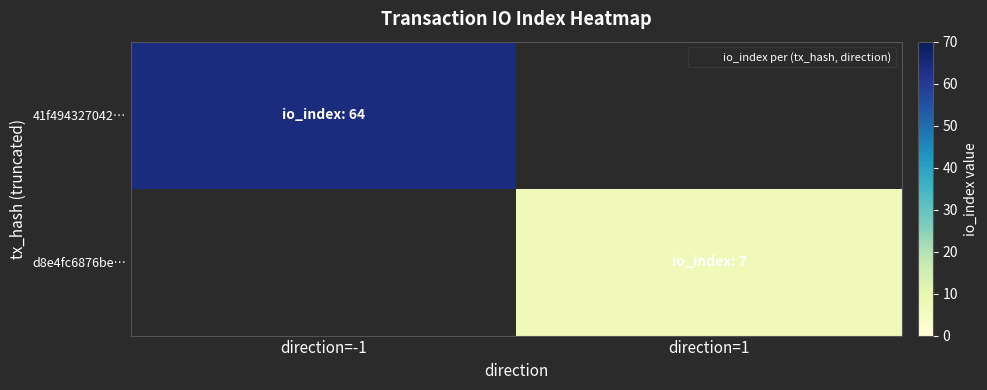

Rank the series by their average value, from highest to lowest.

41f494327042…, d8e4fc6876be…